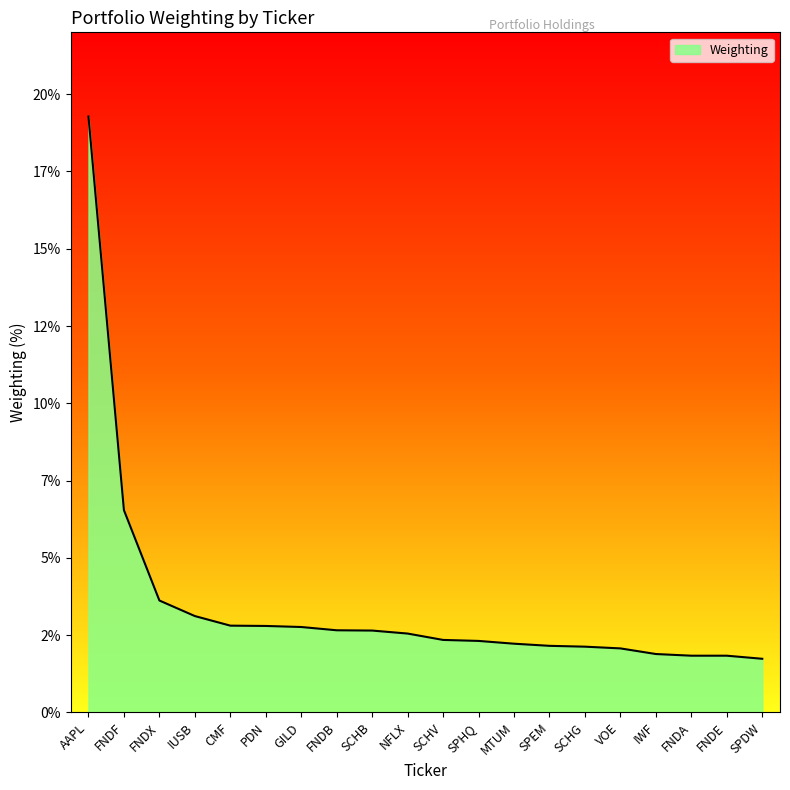

Does the chart have visible grid lines?

No